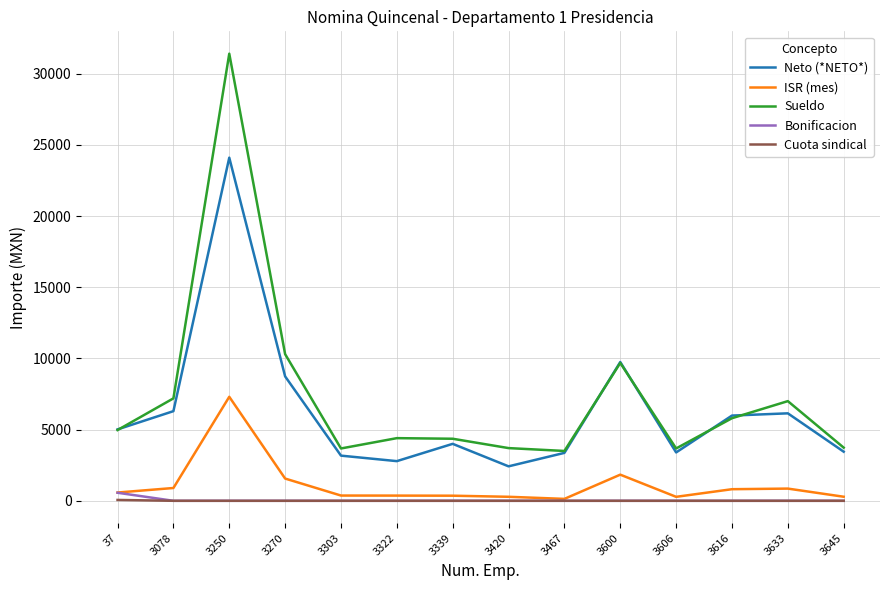

True or false: Neto (*NETO*) and Cuota sindical cross at least once.

False